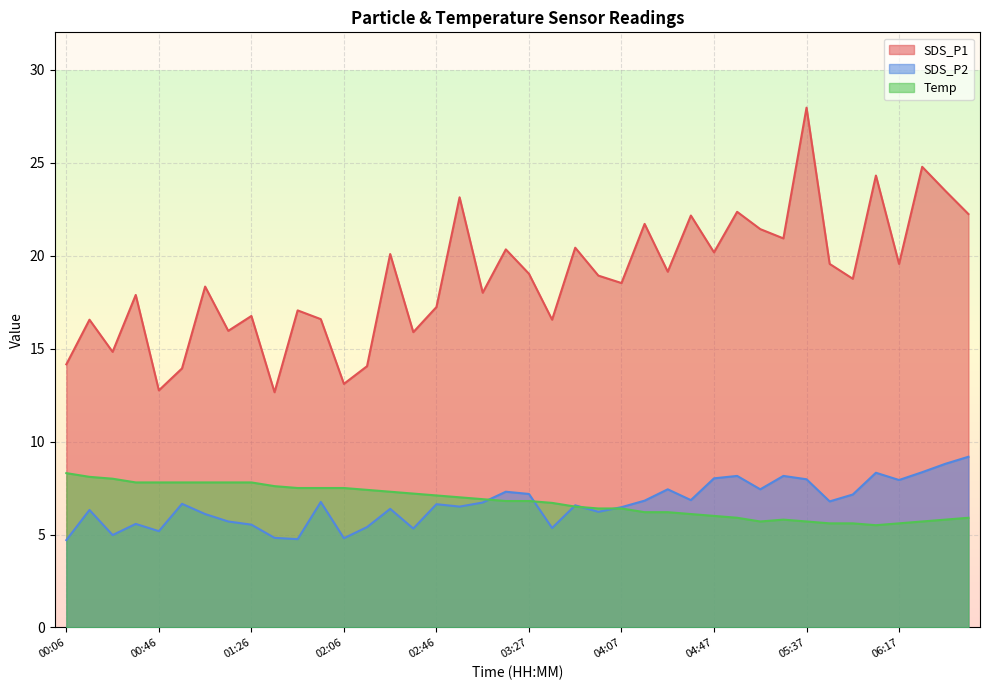

At how many categories does at least one series exceed 22?

8